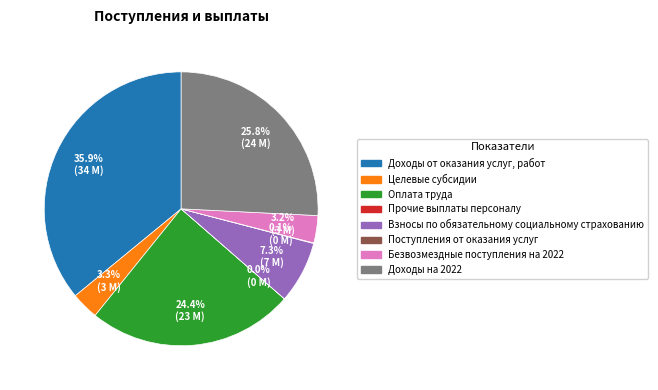

Combined, what portion of the pie is Оплата труда and Доходы от оказания услуг, работ?

60.3%